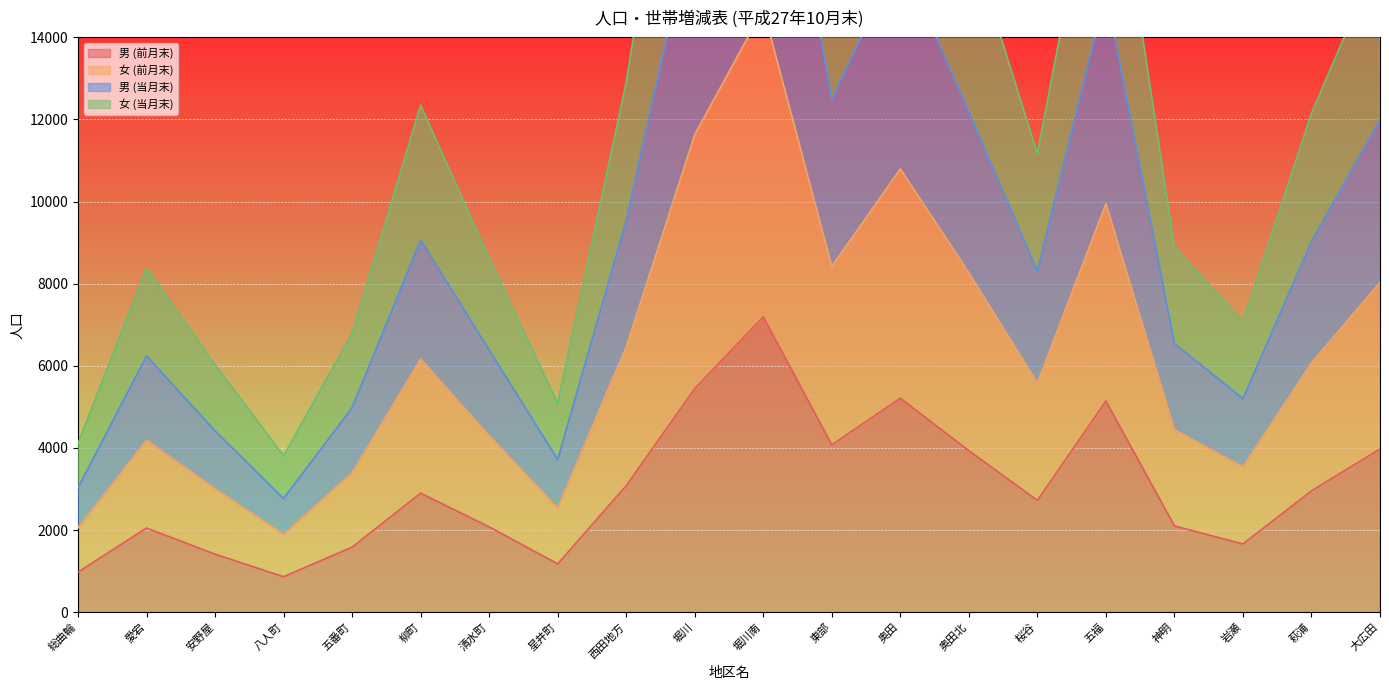

Is it true that 男 (当月末) equals 2306 at 岩瀬?

False